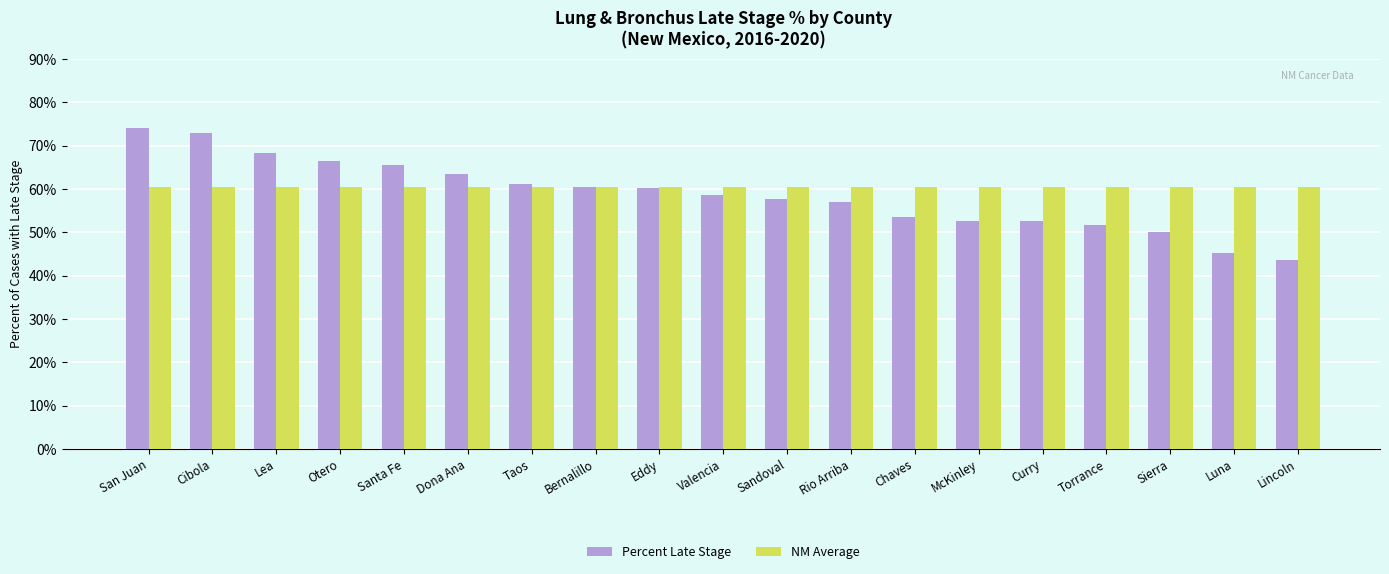

What is the label of the 3rd bar from the right?

Sierra